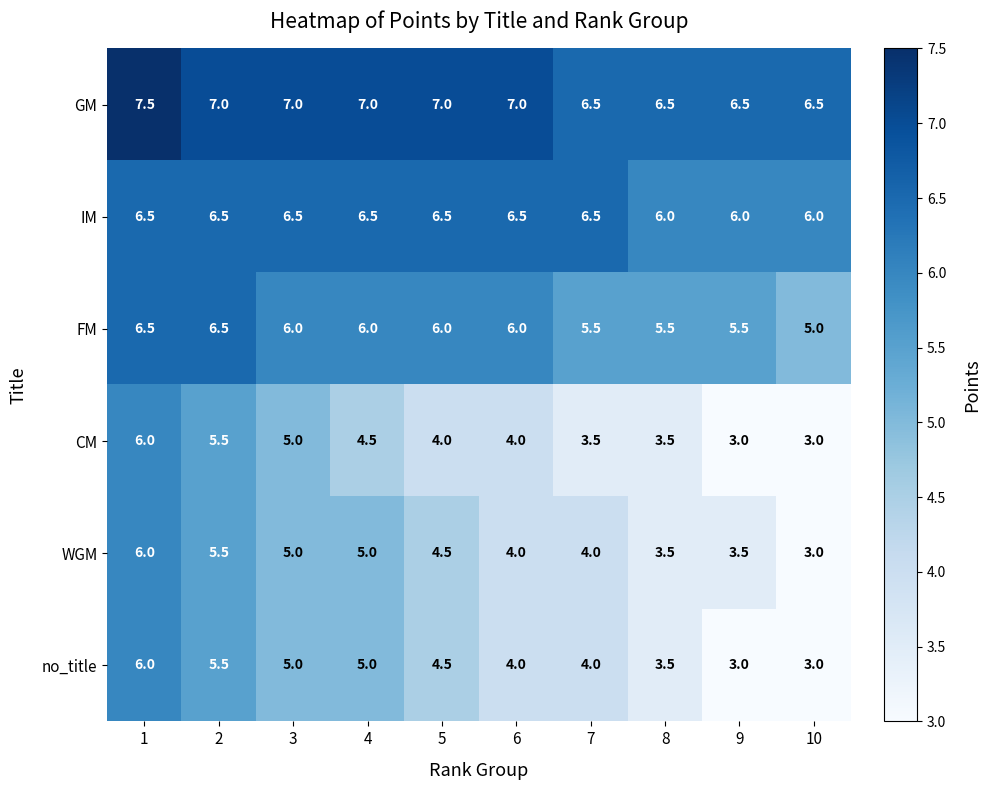

Is it true that IM equals 8.8 at 4?

False